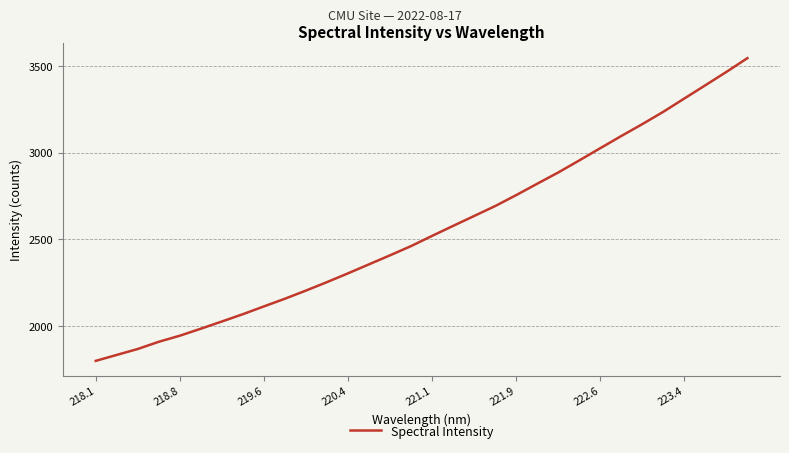

What is the difference between the maximum and minimum values?

1748.3